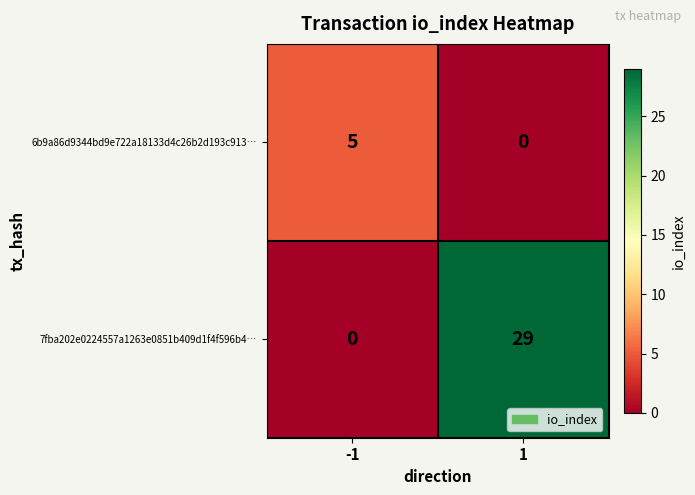

What is the difference between the maximum and minimum values in the 7fba202e0224557a1263e0851b409d1f4f596b4… series?

29